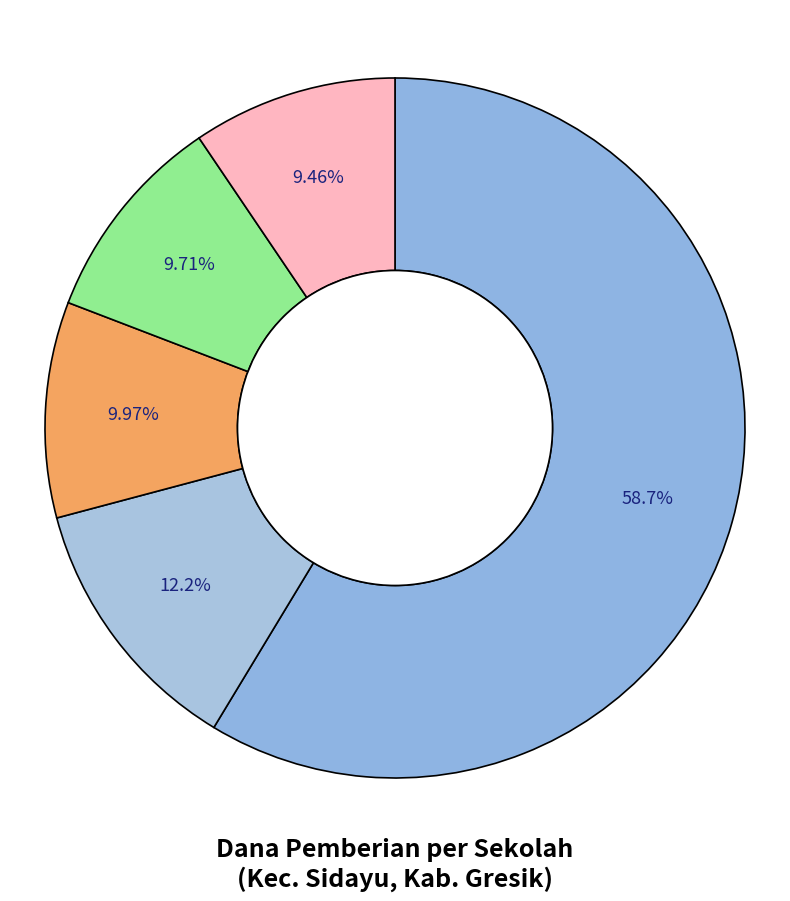

Which slice is the largest?

SD NU KANJENG SEPUH